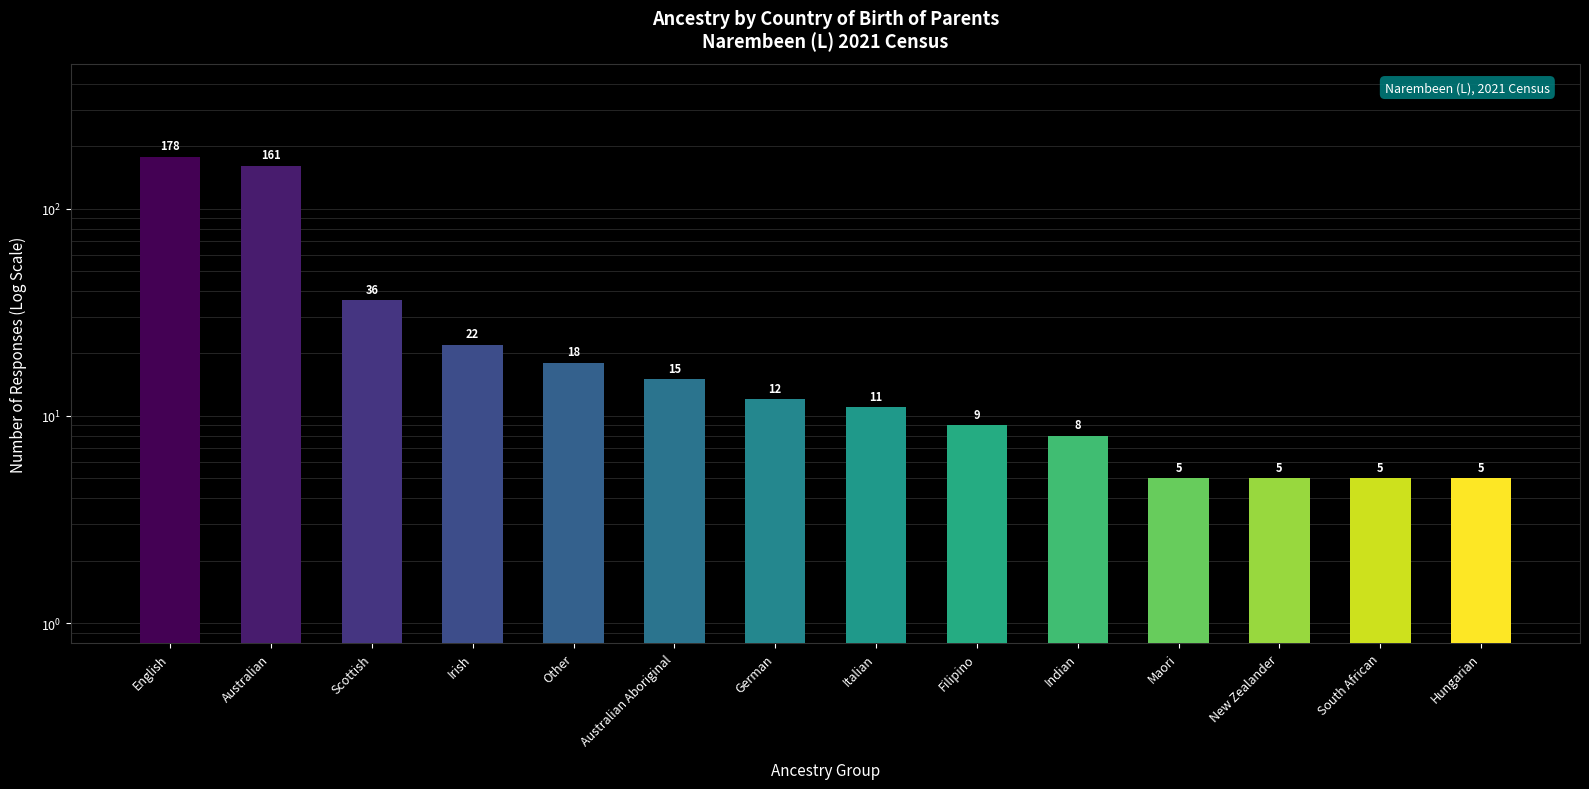

What is the label of the 9th bar from the left?

Filipino